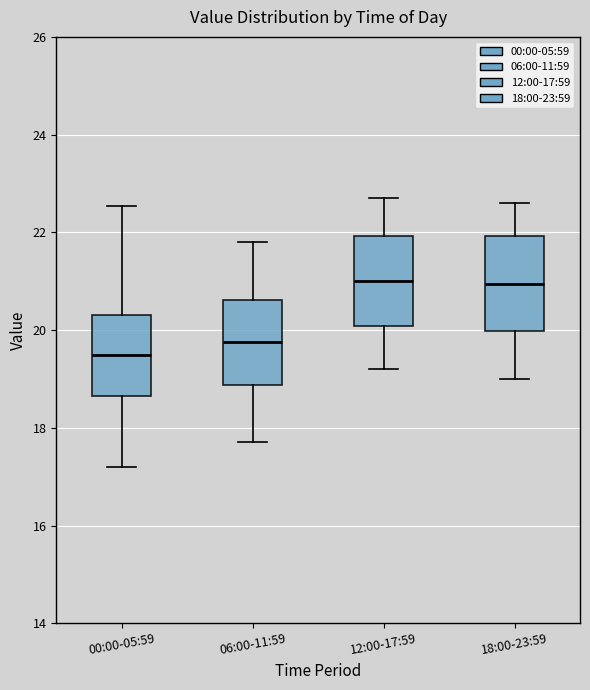

Reading left to right, read every box against the y-axis: the position of its median line, the range the box covers, and the ends of its whiskers. The values are not printed on the chart, so give them approximately, as read against the axis.

00:00-05:59: median 19.6, box 18.6 to 20.4, whiskers 17.2 to 22.6
06:00-11:59: median 19.8, box 18.8 to 20.6, whiskers 17.8 to 21.8
12:00-17:59: median 21.0, box 20.0 to 22.0, whiskers 19.2 to 22.8
18:00-23:59: median 21.0, box 20.0 to 22.0, whiskers 19.0 to 22.6